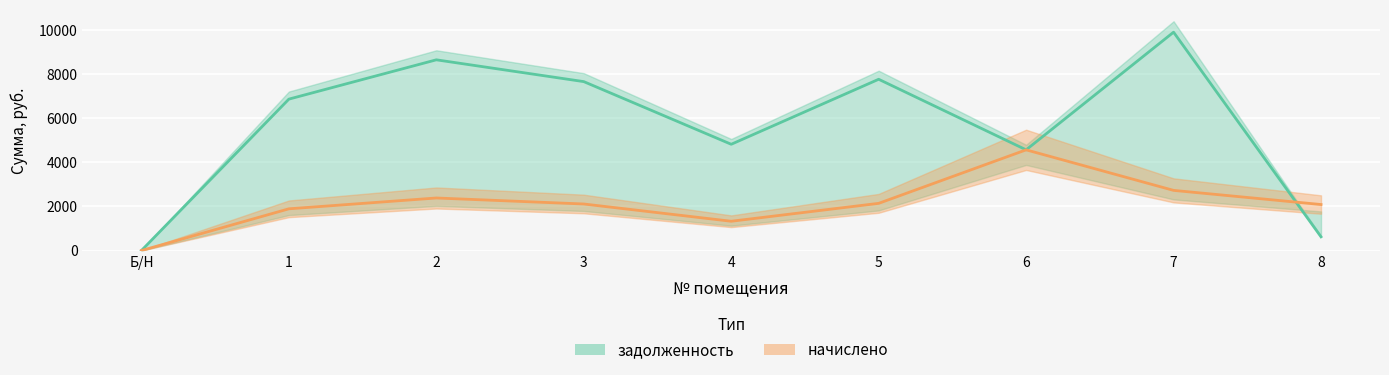

Which label corresponds to the smallest value in the chart?

Б/Н